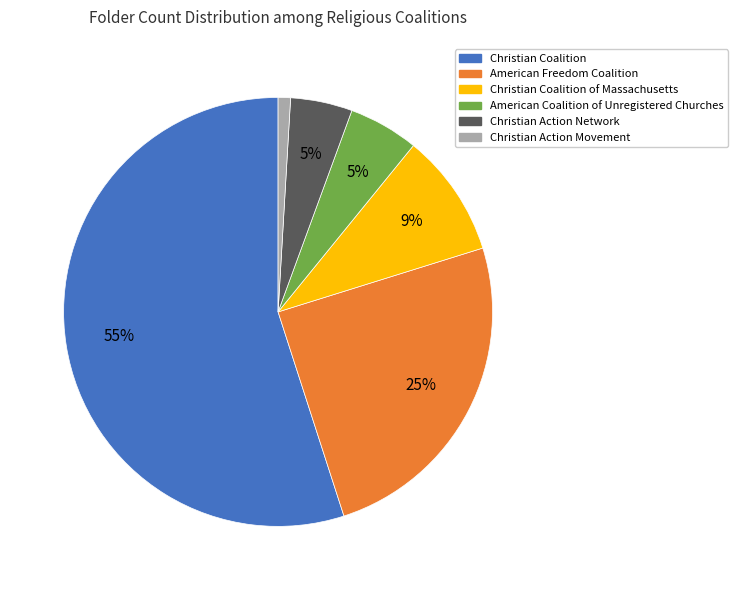

Is Christian Coalition the majority of the pie?

Yes